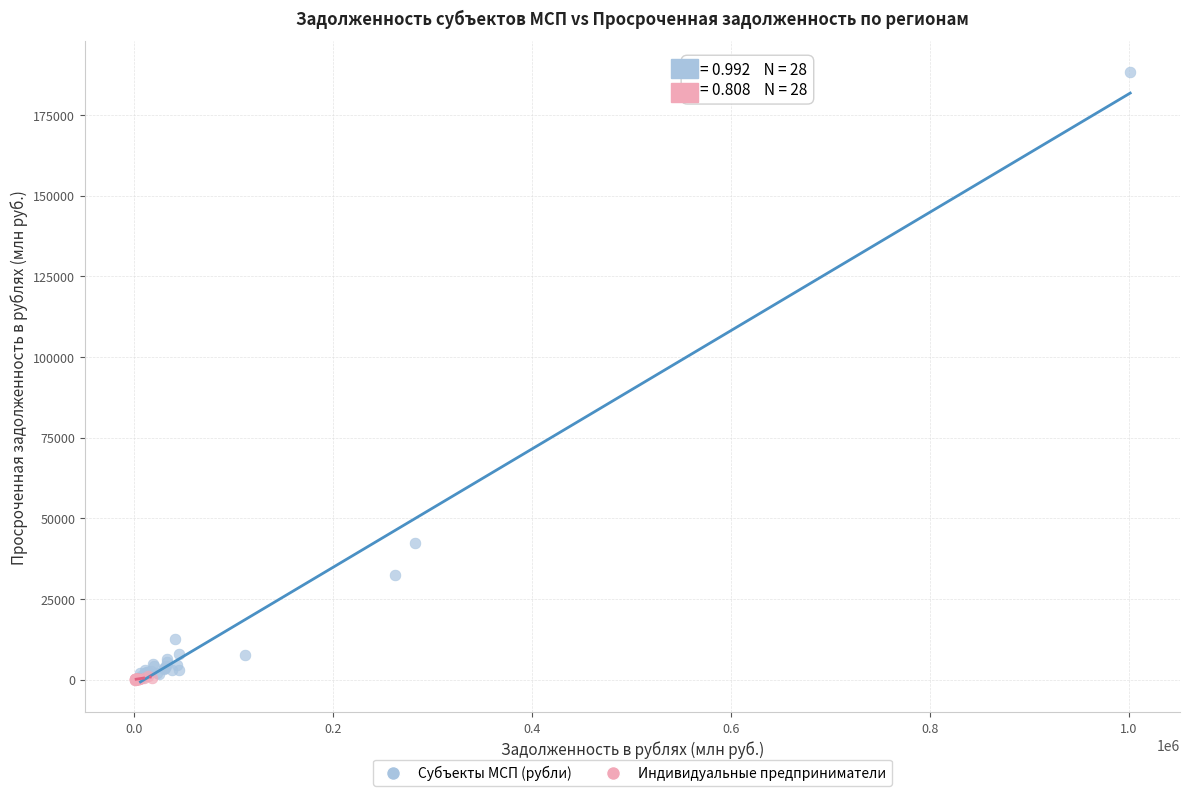

Which series has the widest spread of Y values?

Субъекты МСП (рубли)